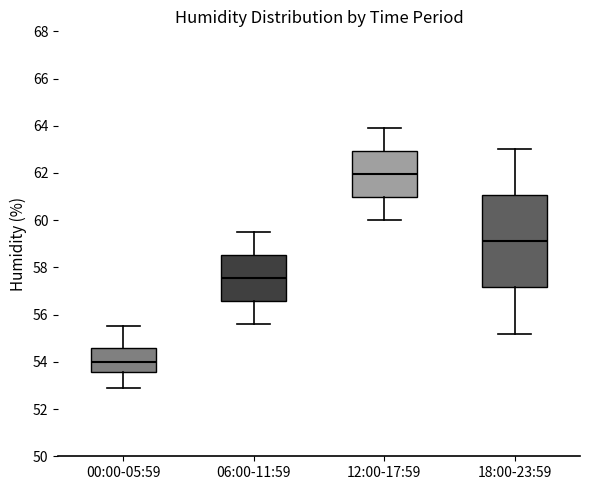

Where does the upper whisker of the box for 06:00-11:59 end on the y-axis? The values are not printed on the chart, so give them approximately, as read against the axis.

59.6